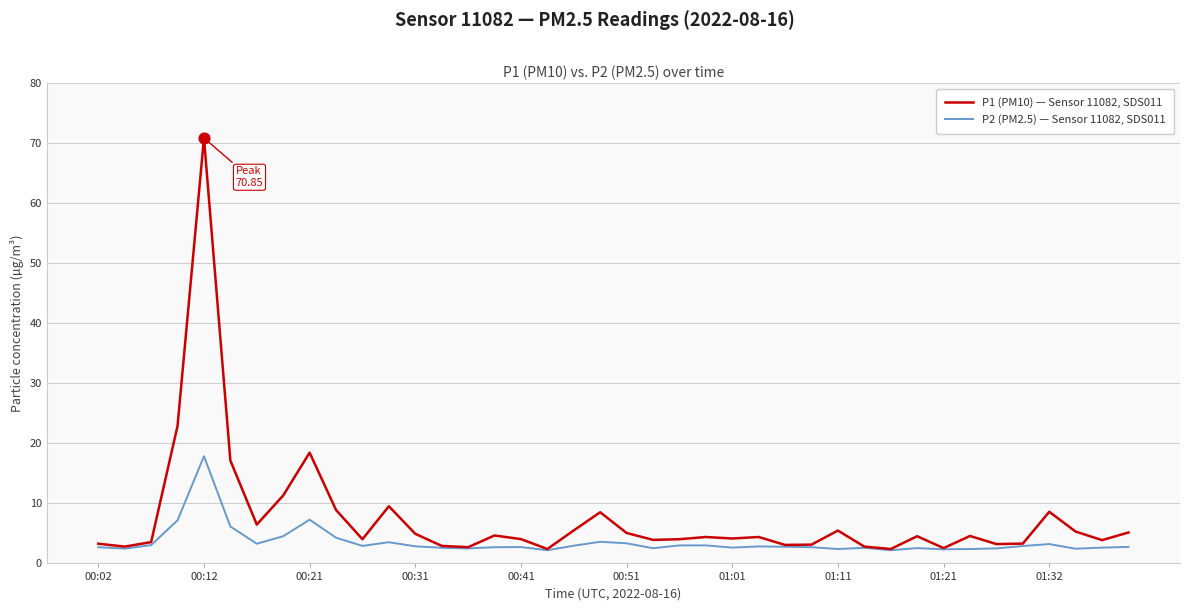

Which series has the largest range (max minus min)?

P1 (PM10) — Sensor 11082, SDS011